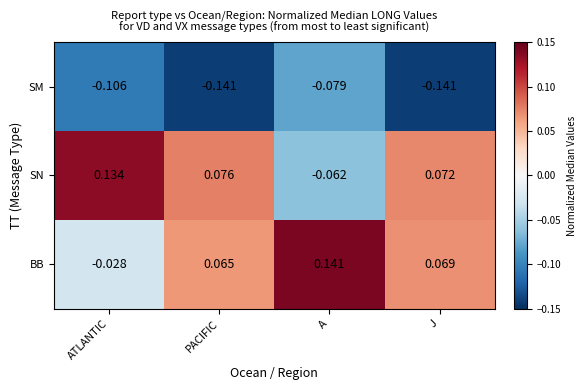

Rank the series by their maximum value, from highest to lowest.

BB, SN, SM